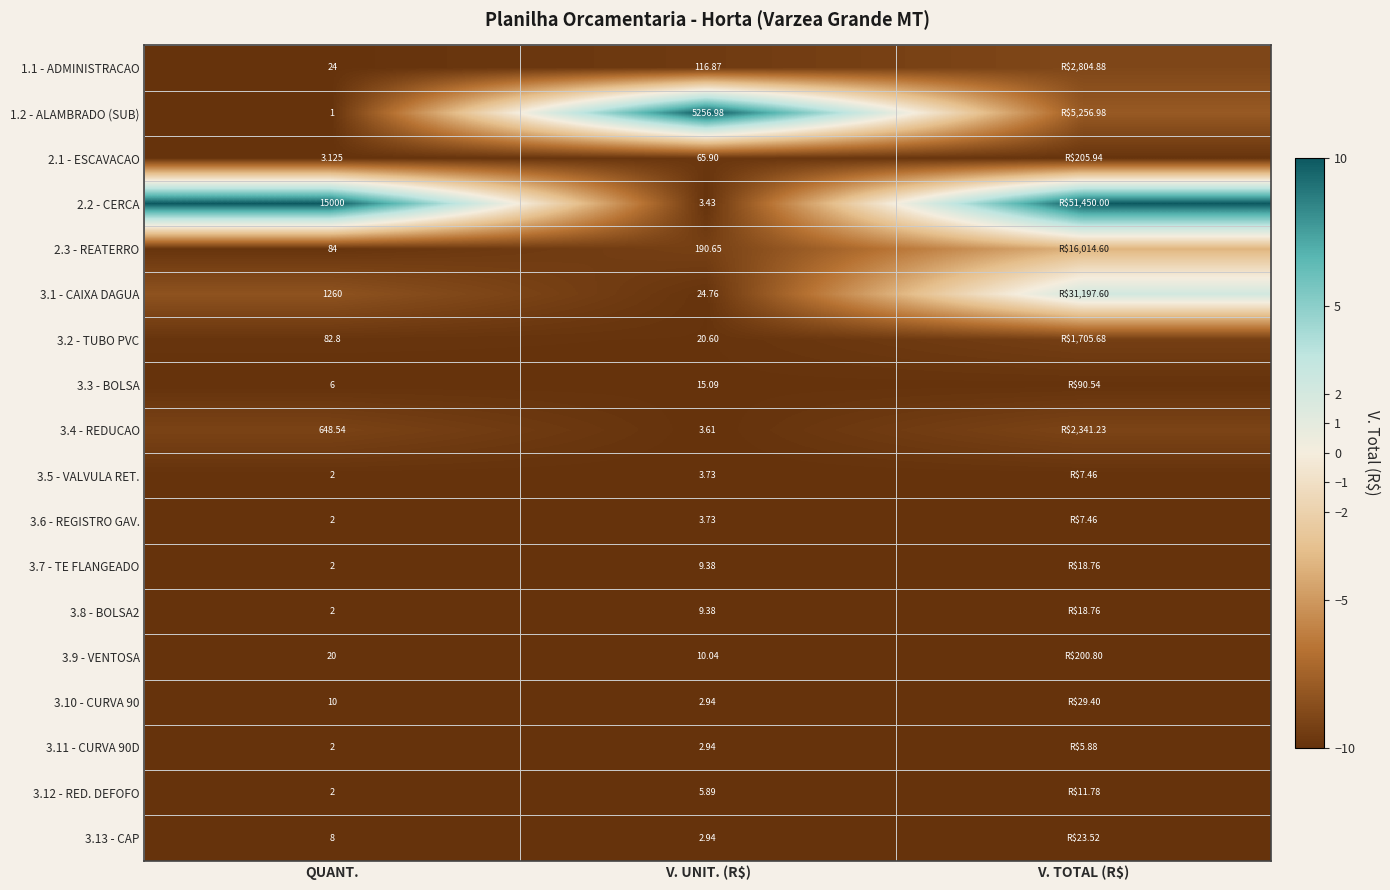

Is it true that 1.2 - ALAMBRADO (SUB) equals 14.7 at V. UNIT. (R$)?

False